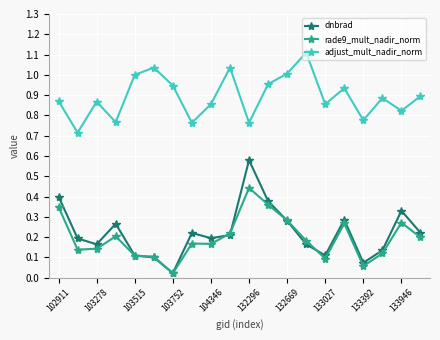

What is the greatest value displayed?

1.1